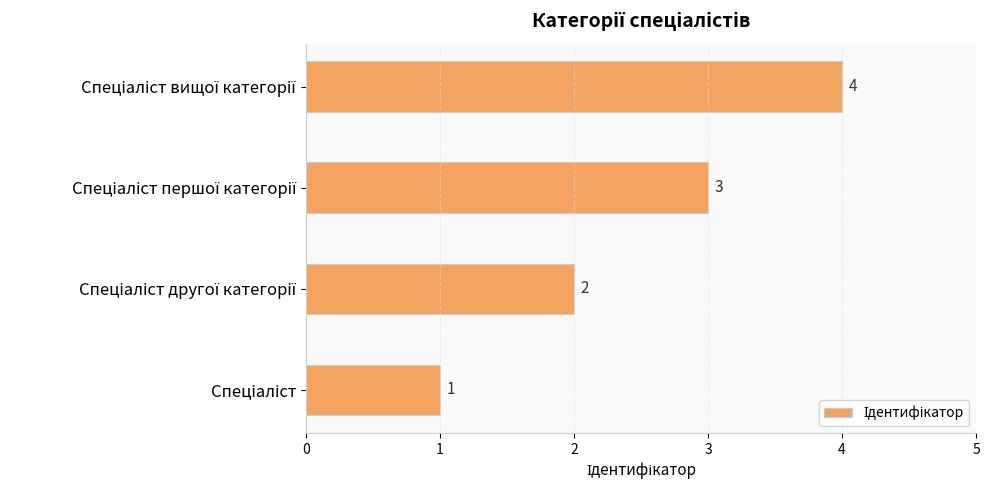

What is the sum of all values?

10